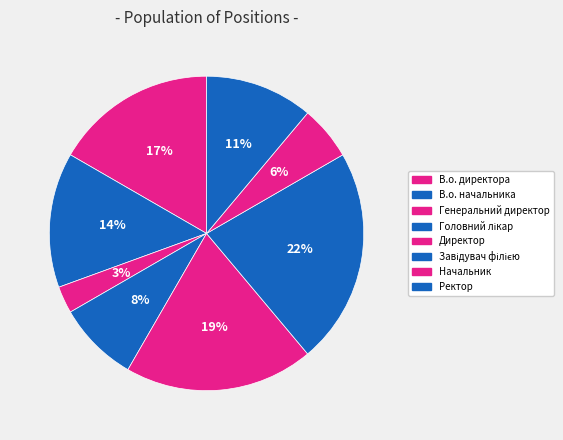

How many segments does this pie chart have?

8